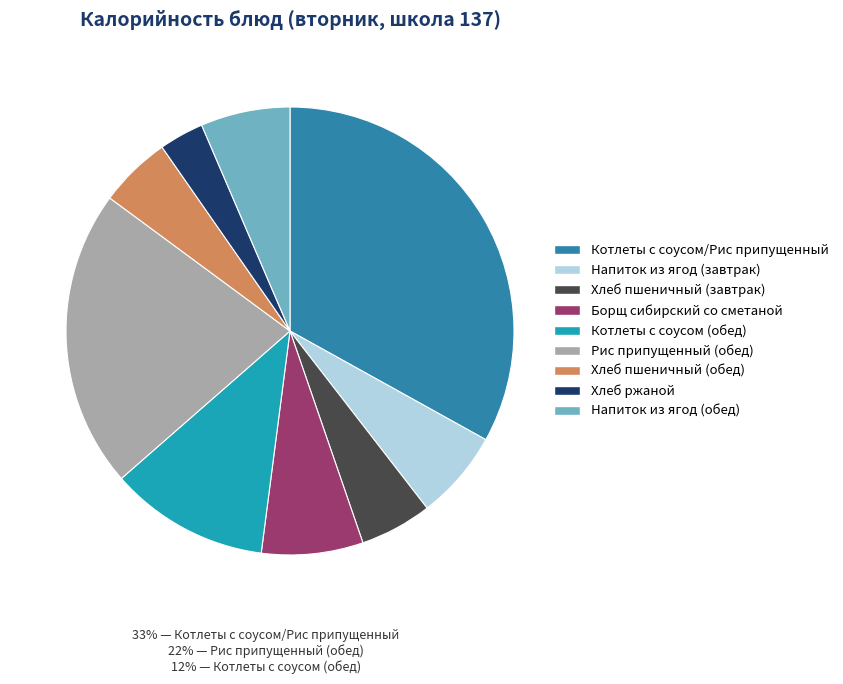

To the nearest percent, what is the difference between the largest and smallest slice percentages?

30%